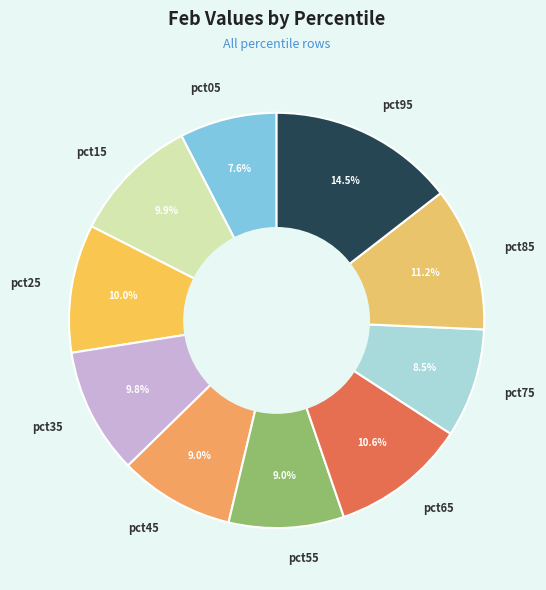

Is it true that pct35 is 10% of the pie?

True